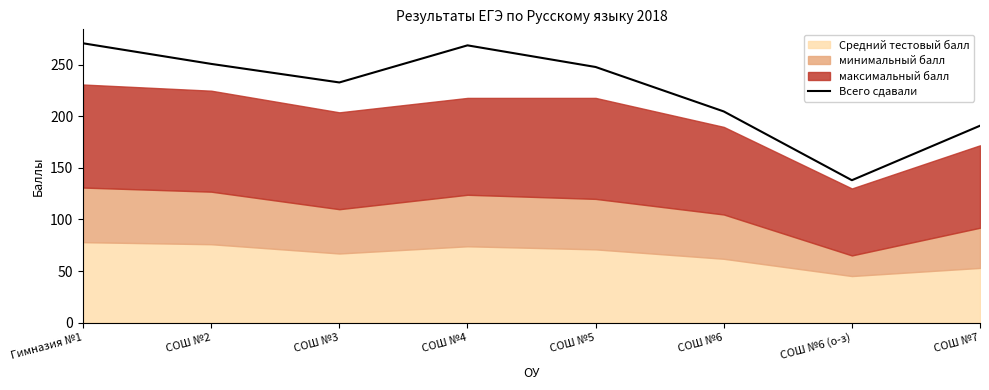

Is it true that Всего сдавали equals 243.4 at СОШ №6 (о-з)?

False